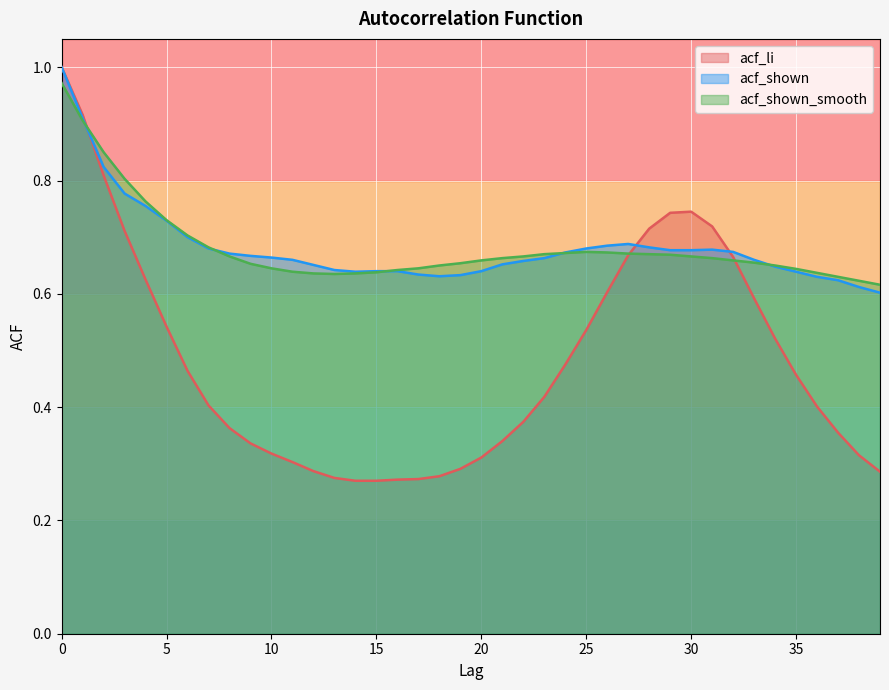

At how many categories does at least one series exceed 0?

40